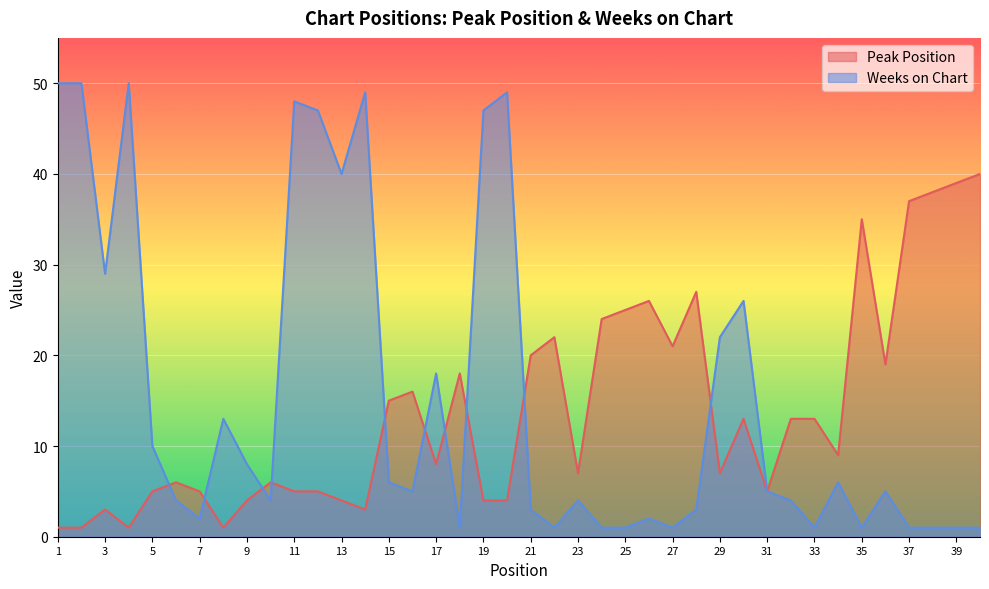

What is the difference between the Weeks on Chart values at 22 and 5?

9